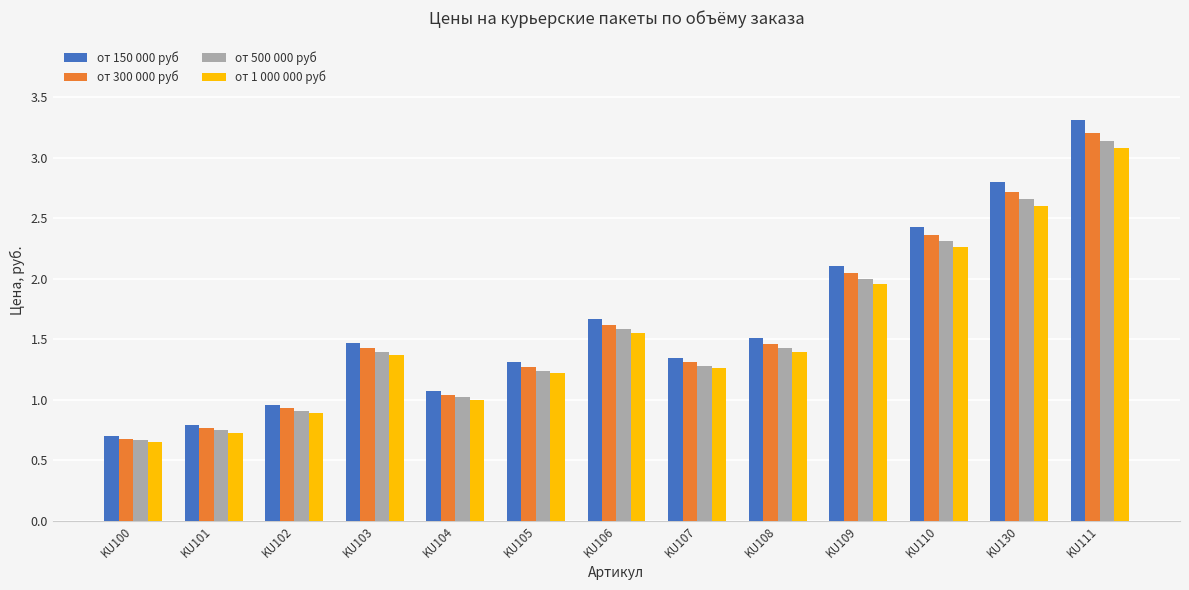

How many data points in от 300 000 руб are above 1?

10